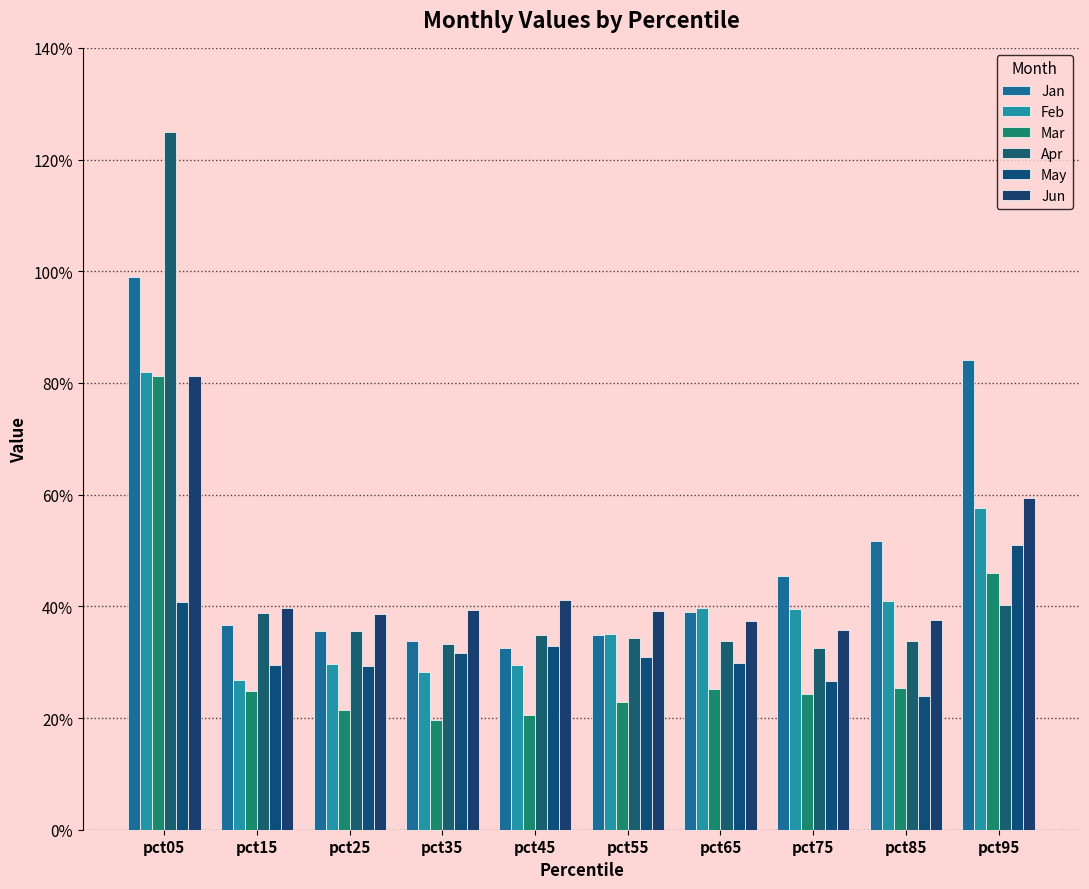

Are the bars horizontal?

No